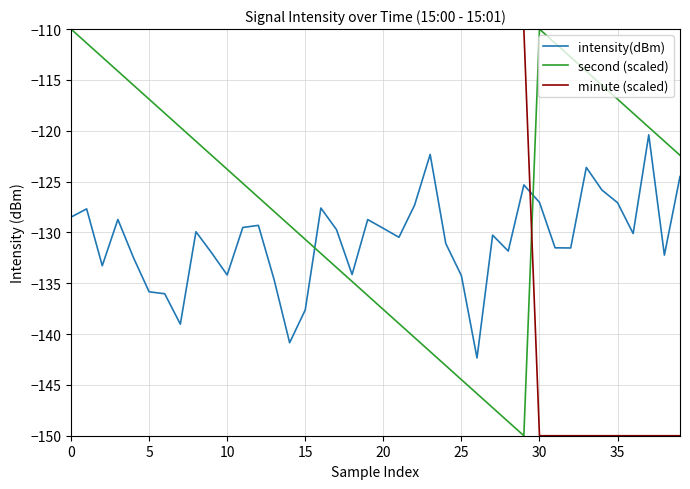

What is the maximum value for minute (scaled)?

-110.0